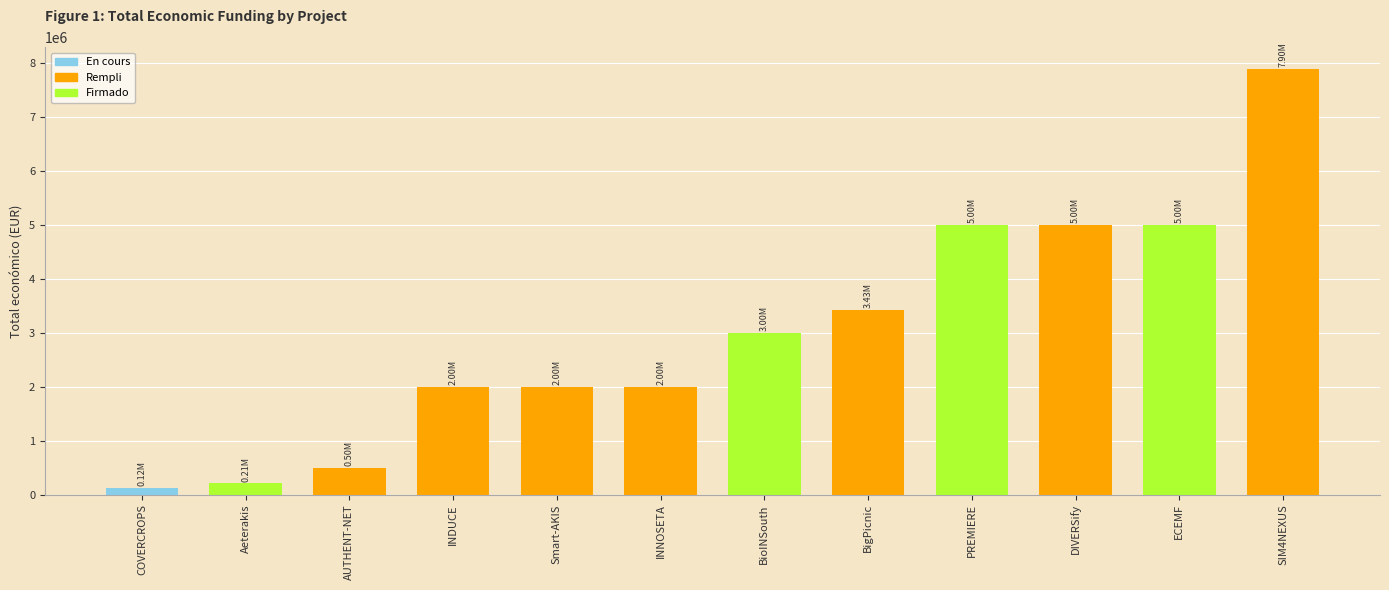

Where is the data nearest to the value 4007828?

BigPicnic